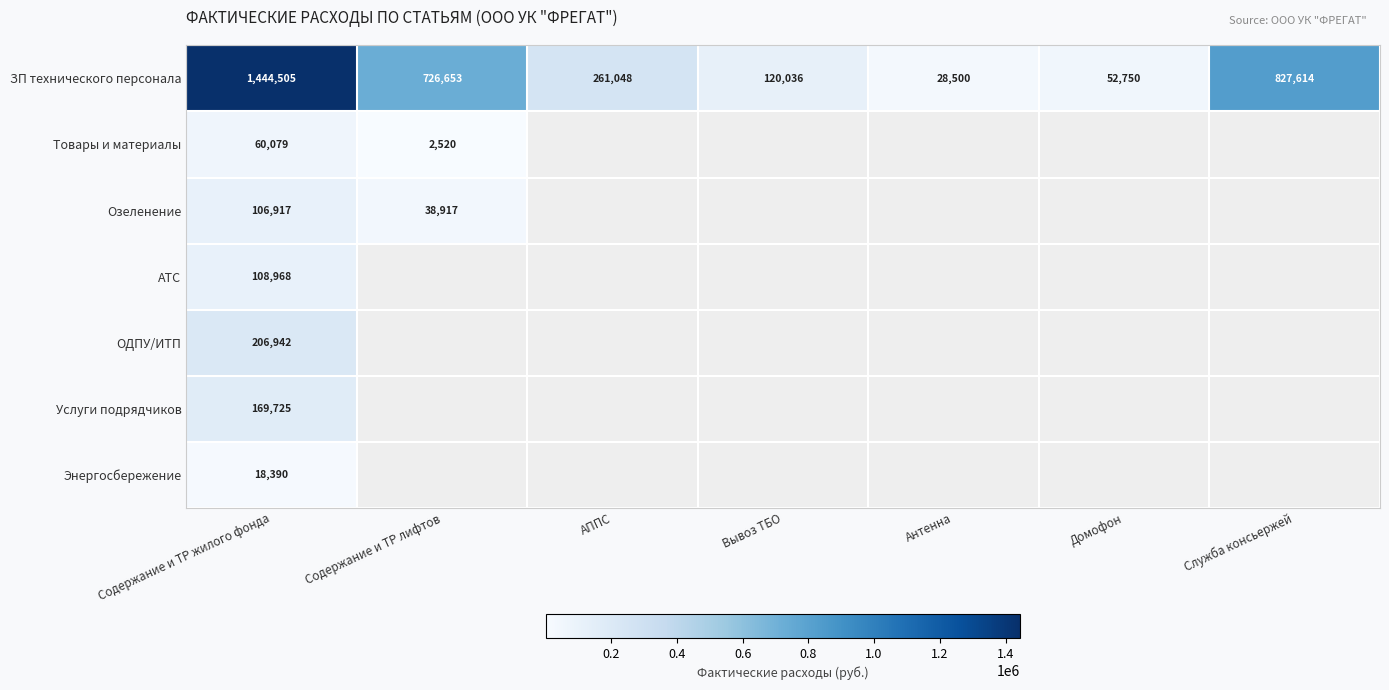

At Содержание и ТР жилого фонда, list the series in order from smallest to largest.

Энергосбережение, Товары и материалы, Озеленение, АТС, Услуги подрядчиков, ОДПУ/ИТП, ЗП технического персонала